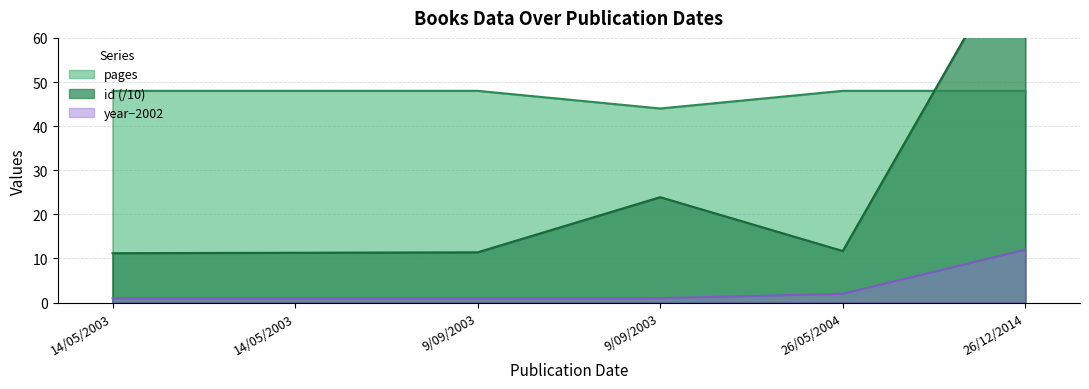

Which series changed the most between 14/05/2003 and 26/05/2004?

year